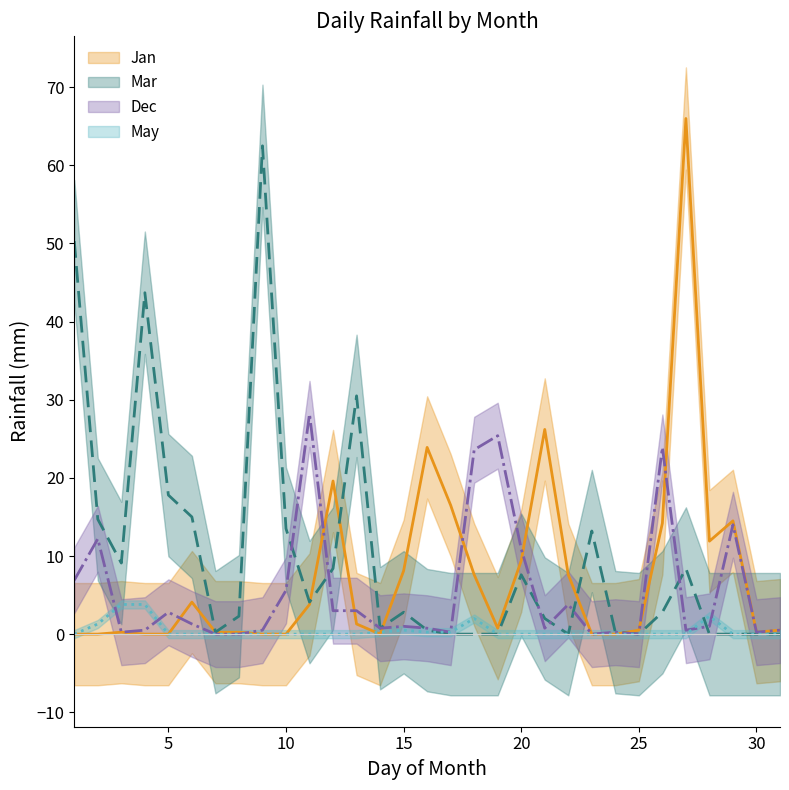

Which series has the largest range (max minus min)?

Jan